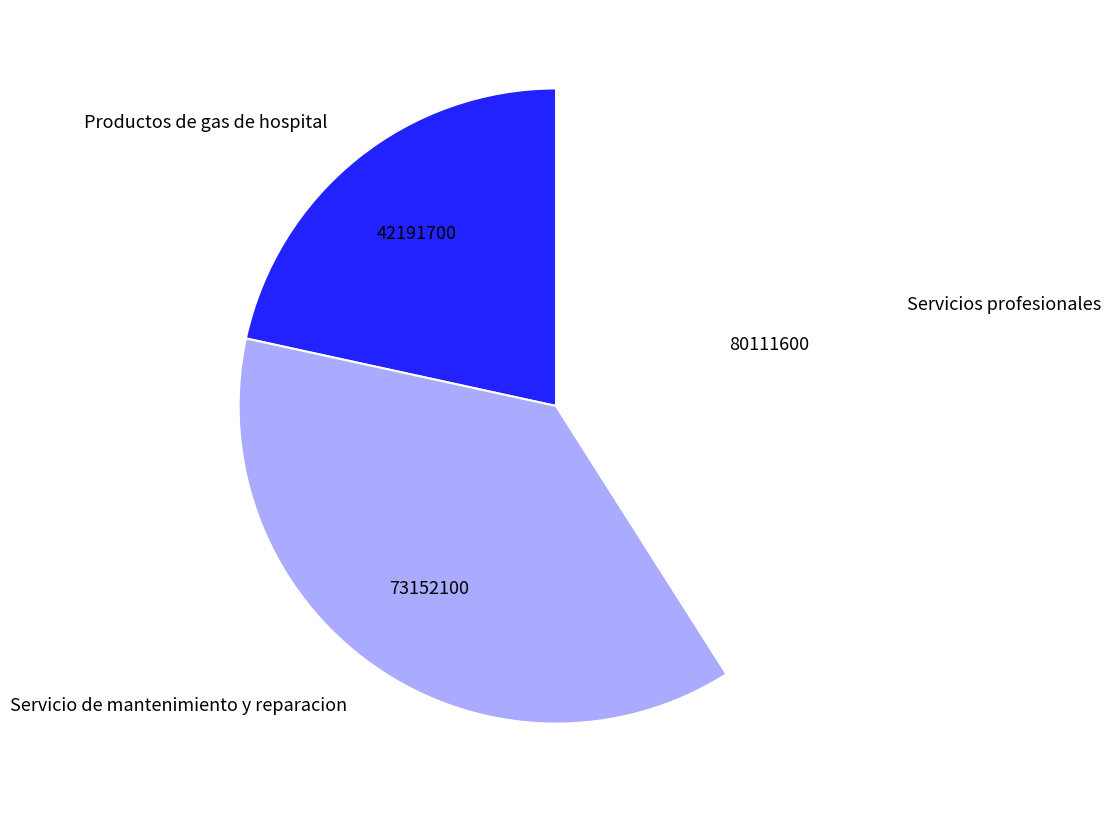

What is the ratio of the value at Servicios profesionales to the value at Servicio de mantenimiento y reparacion?

1.1